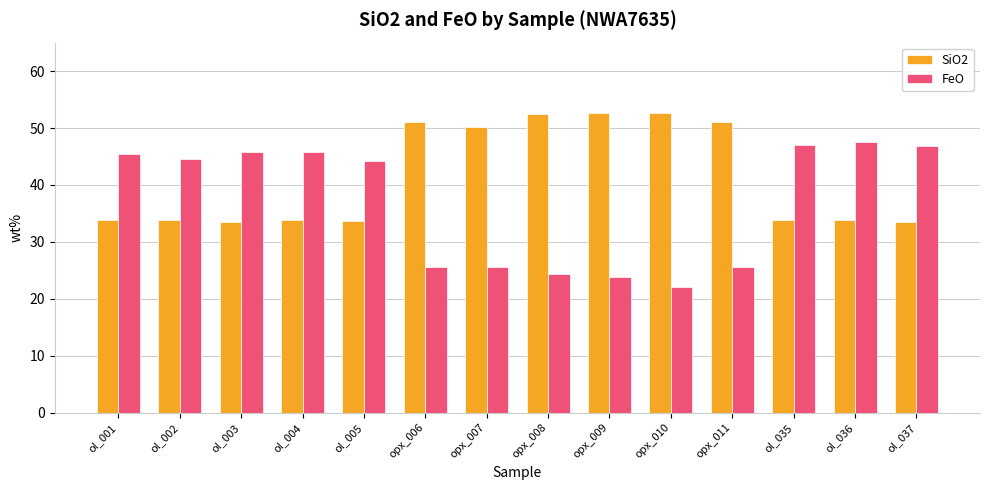

Where is SiO2 nearest to the value 43?

opx_007